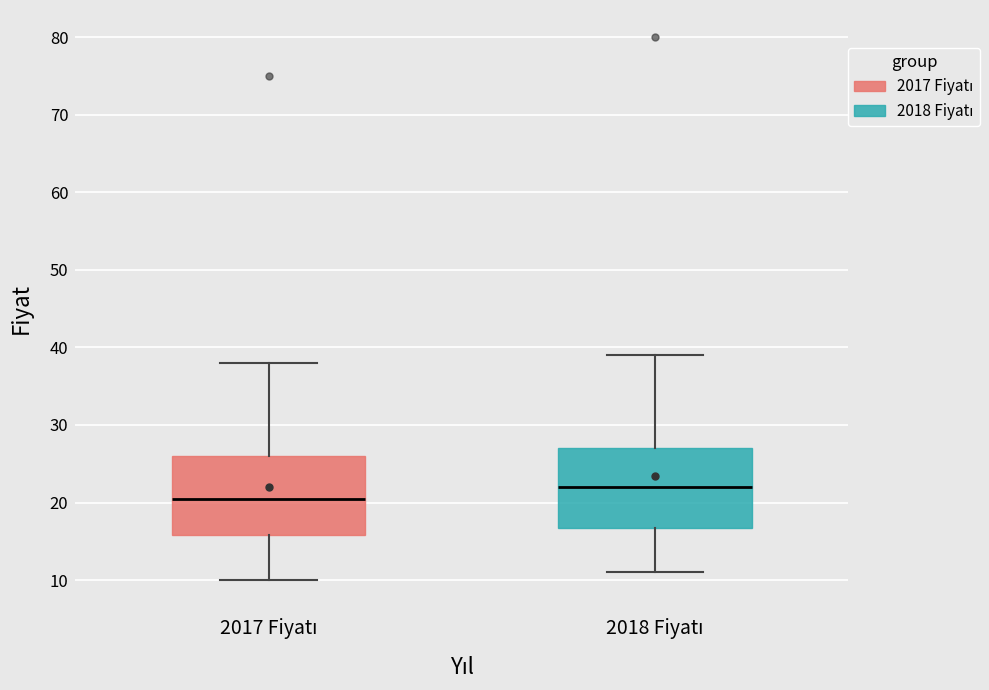

Which box's median line is the lowest?

2017 Fiyatı